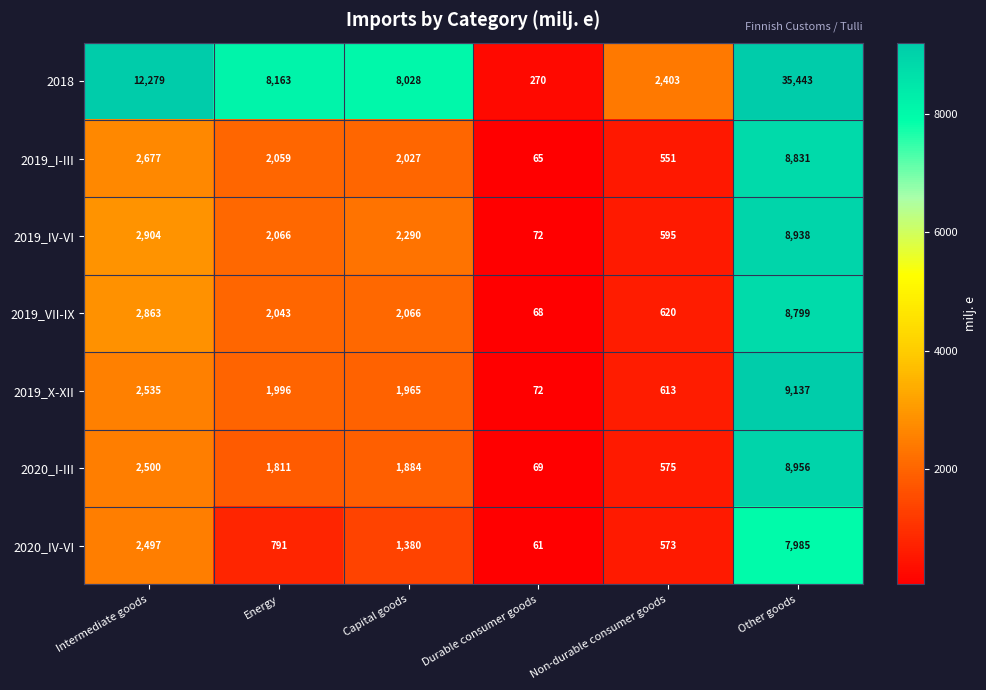

Which category has the highest value across all series?

Other goods